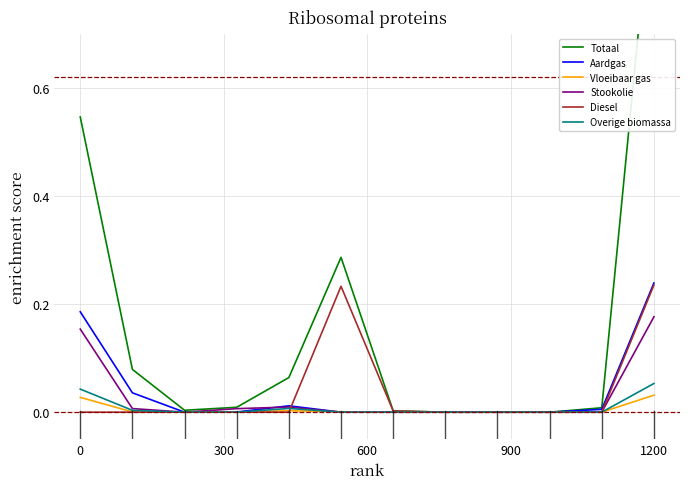

Reading left to right, extract all data points from this chart.

Totaal: 0.5	0.1	0.0	0.0	0.1	0.3	0.0	0.0	0.0	0.0	0.0	1.0
Aardgas: 0.2	0.0	0.0	0.0	0.0	0.0	0.0	0.0	0.0	0.0	0.0	0.2
Vloeibaar gas: 0.0	0.0	0.0	0.0	0.0	0.0	0.0	0.0	0.0	0.0	0.0	0.0
Stookolie: 0.2	0.0	0.0	0.0	0.0	0.0	0.0	0.0	0.0	0.0	0.0	0.2
Diesel: 0.0	0.0	0.0	0.0	0.0	0.2	0.0	0.0	0.0	0.0	0.0	0.2
Overige biomassa: 0.0	0.0	0.0	0.0	0.0	0.0	0.0	0.0	0.0	0.0	0.0	0.1